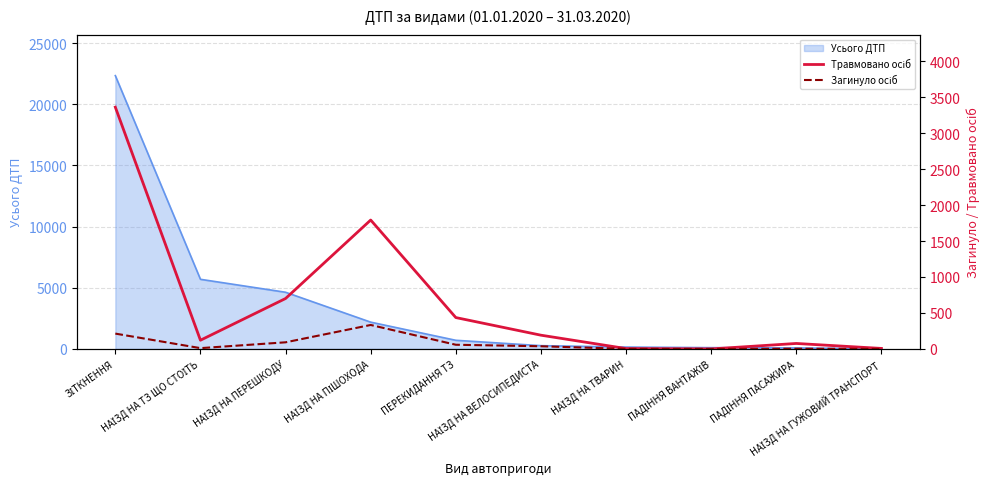

Rank the categories by Загинуло осіб value from lowest to highest.

ПАДІННЯ ВАНТАЖІВ, НАЇЗД НА ГУЖОВИЙ ТРАНСПОРТ, НАЇЗД НА ТВАРИН, ПАДІННЯ ПАСАЖИРА, НАЇЗД НА ТЗ ЩО СТОЇТЬ, НАЇЗД НА ВЕЛОСИПЕДИСТА, ПЕРЕКИДАННЯ ТЗ, НАЇЗД НА ПЕРЕШКОДУ, ЗІТКНЕННЯ, НАЇЗД НА ПІШОХОДА